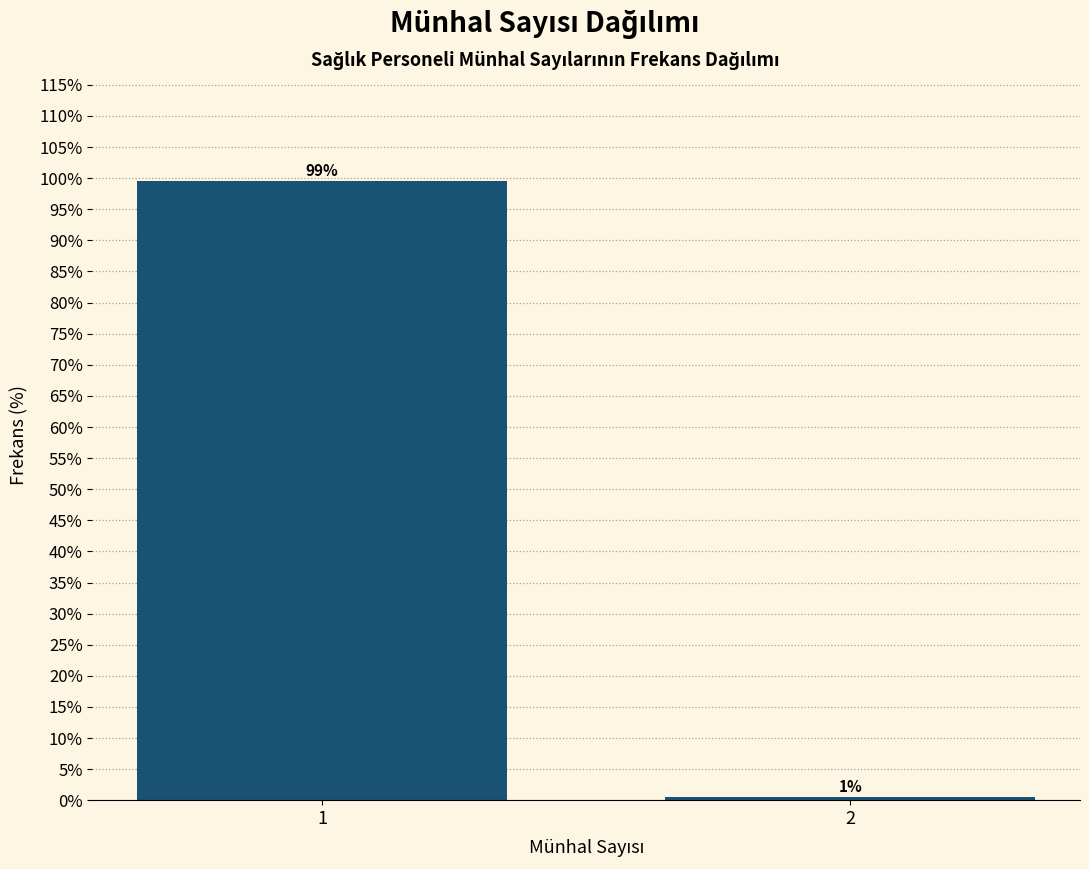

What is the sum of the values at 2 and 1?

100.0